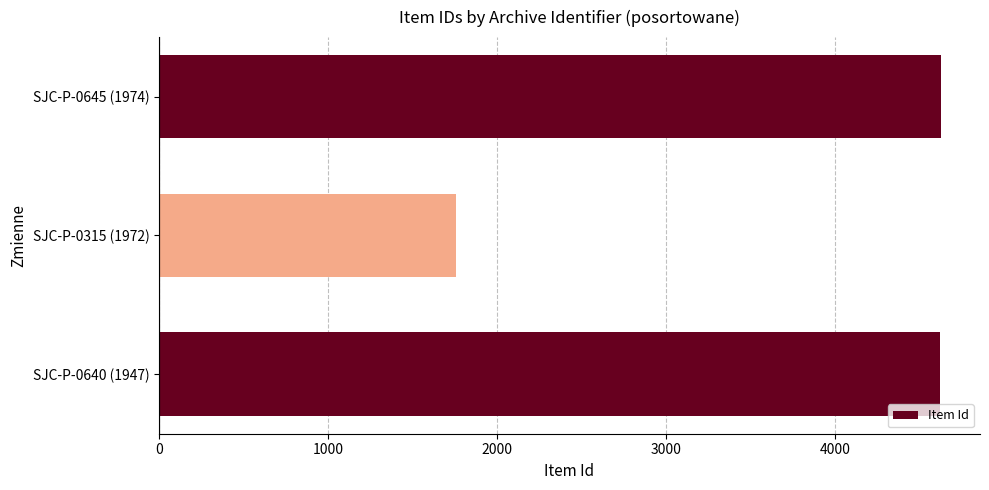

What is the difference between the maximum and second lowest values?

4